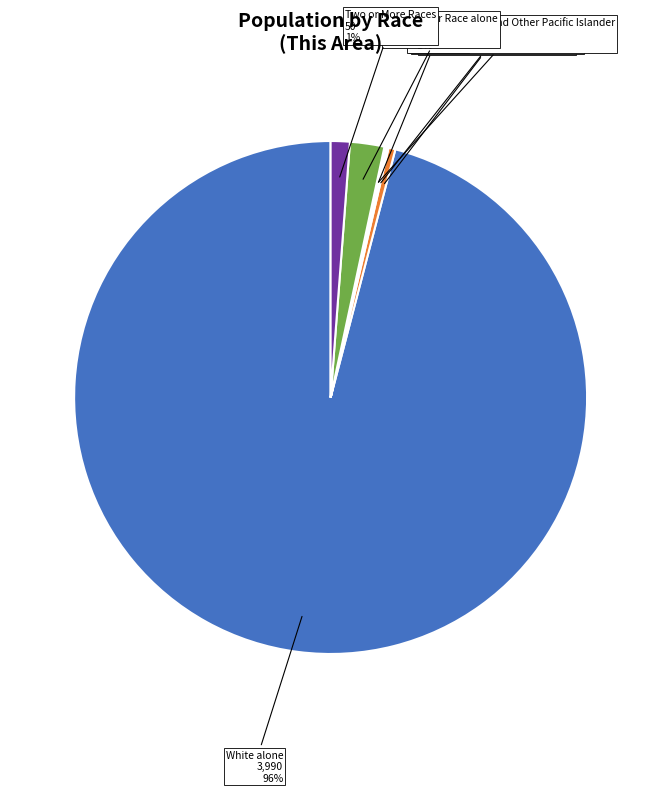

Approximately how many times larger is the value at Asian alone compared to Native Hawaiian and Other Pacific Islander?

5.0